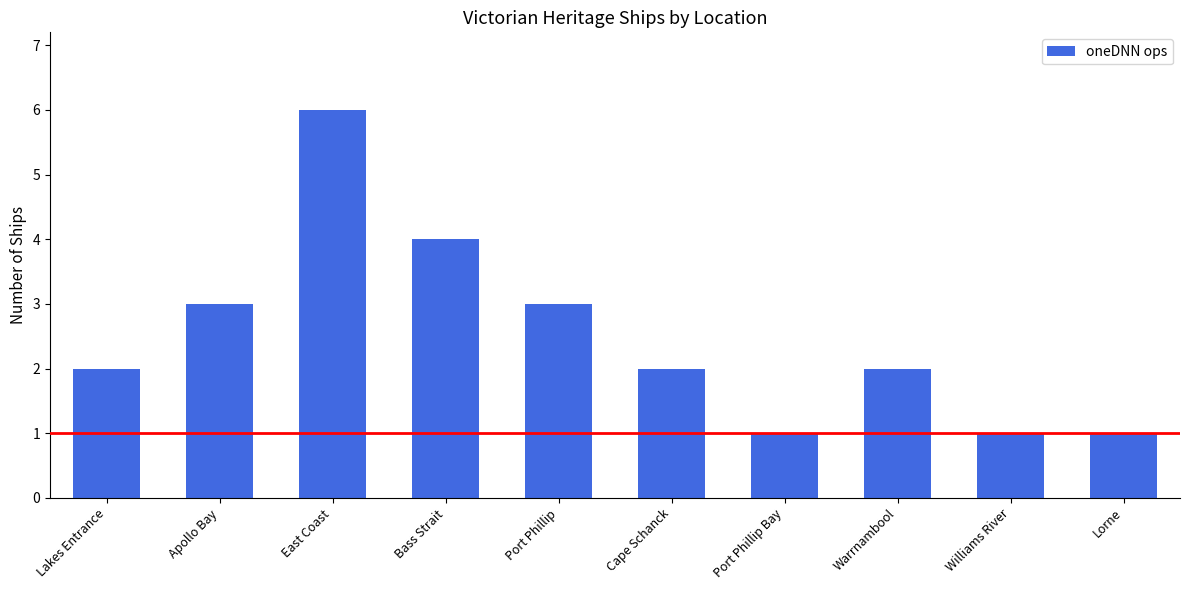

What is the difference between the maximum and minimum values?

5